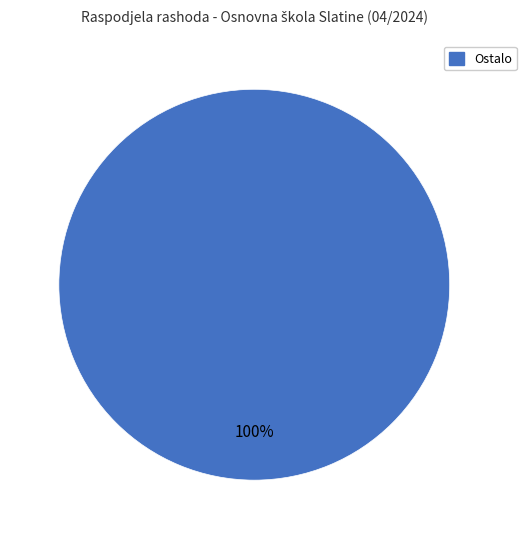

Is there a majority slice in this chart?

Yes